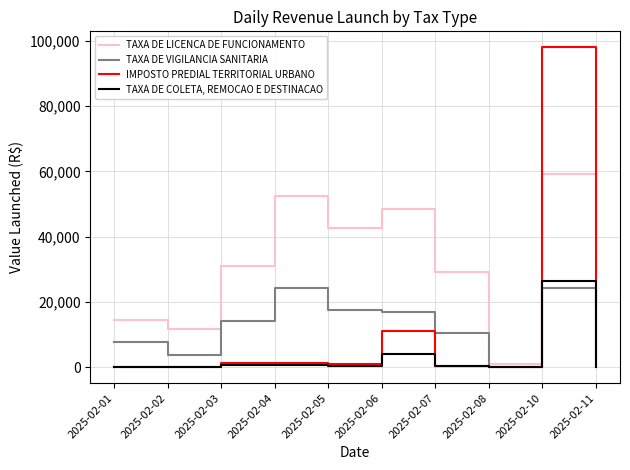

Between 2025-02-01 and 2025-02-08, which series saw the biggest shift?

TAXA DE LICENCA DE FUNCIONAMENTO